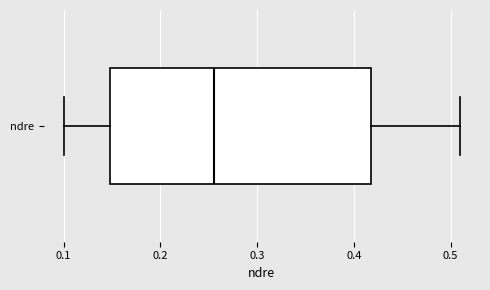

Transcribe this box plot: give where the median line is, the range the box spans, and where the two whiskers end, as read against the x-axis. The values are not printed on the chart, so give them approximately, as read against the axis.

median 0.26, box 0.15 to 0.42, whiskers 0.10 to 0.51